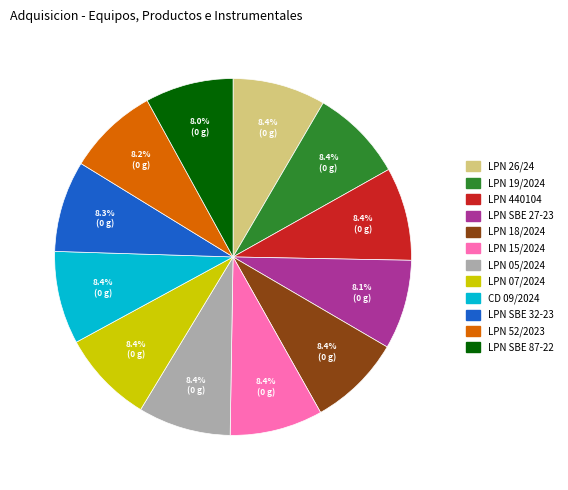

What portion of the pie excludes LPN 52/2023?

91.8%